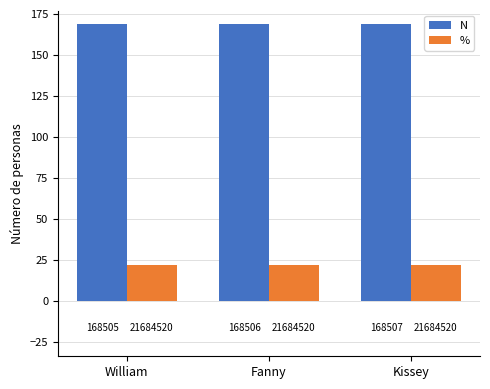

Are the bars grouped side by side (vs. stacked)?

Yes